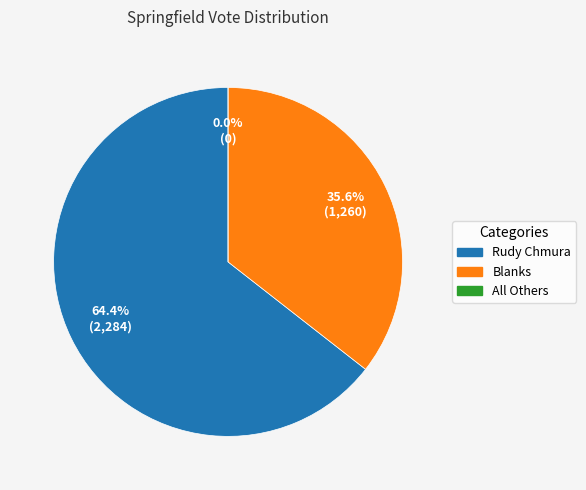

Is the sum of Blanks and All Others greater than half?

No